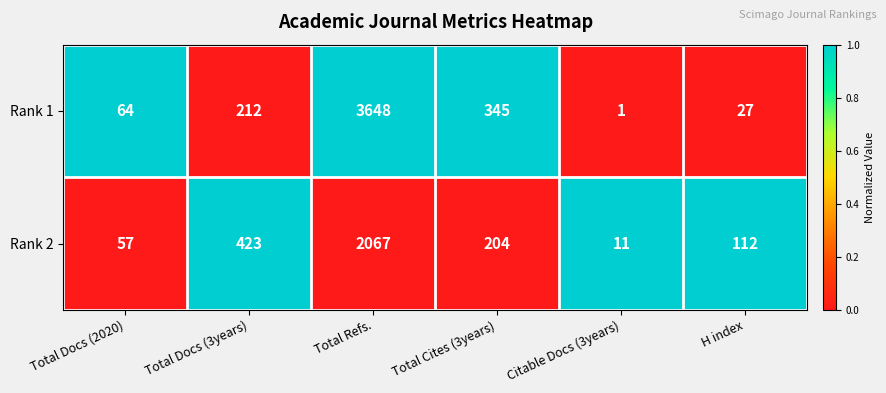

Reading left to right, transcribe all the data shown in this chart.

Rank 1: Total Docs (2020)=64	Total Docs (3years)=212	Total Refs.=3648	Total Cites (3years)=345	Citable Docs (3years)=1	H index=27
Rank 2: Total Docs (2020)=57	Total Docs (3years)=423	Total Refs.=2067	Total Cites (3years)=204	Citable Docs (3years)=11	H index=112